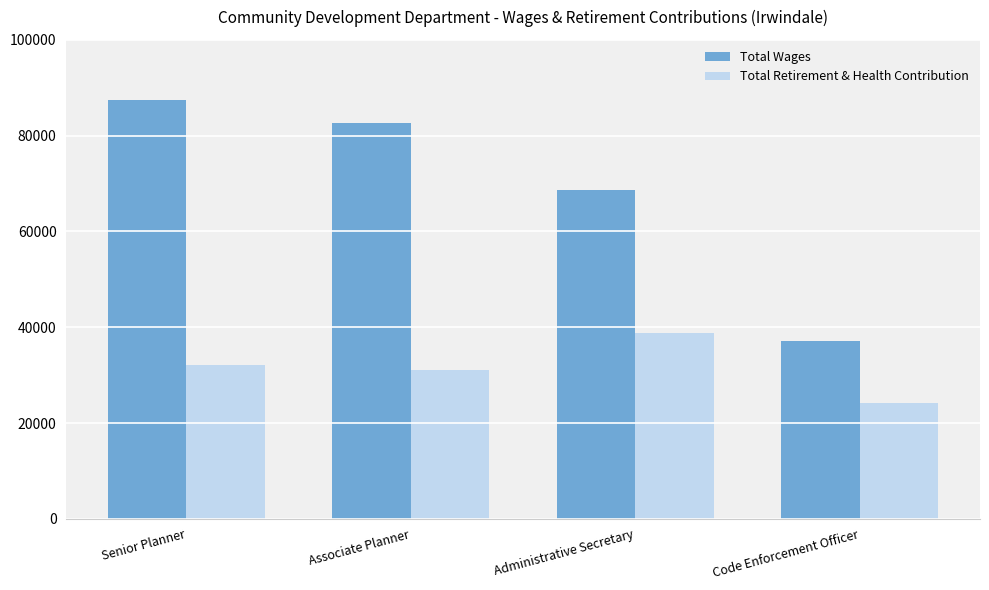

Which series has the widest spread of values?

Total Wages